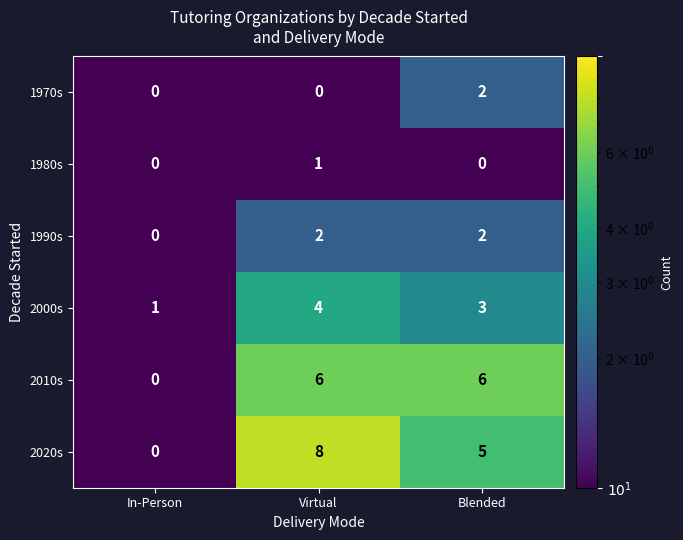

True or false: 1970s has a value of 2 at Blended.

True